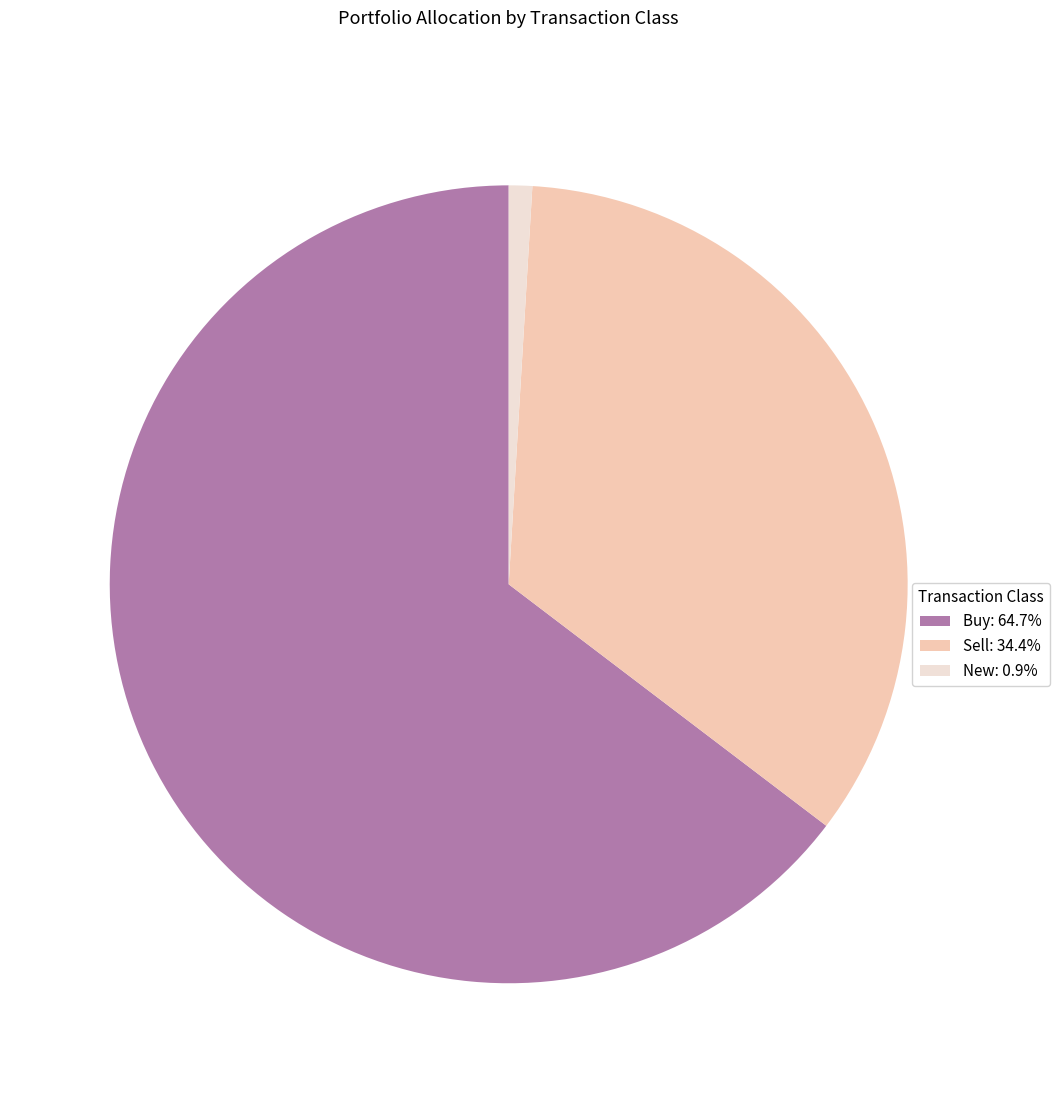

Do Sell: 34.4% and Buy: 64.7% together represent more than half of the pie?

Yes